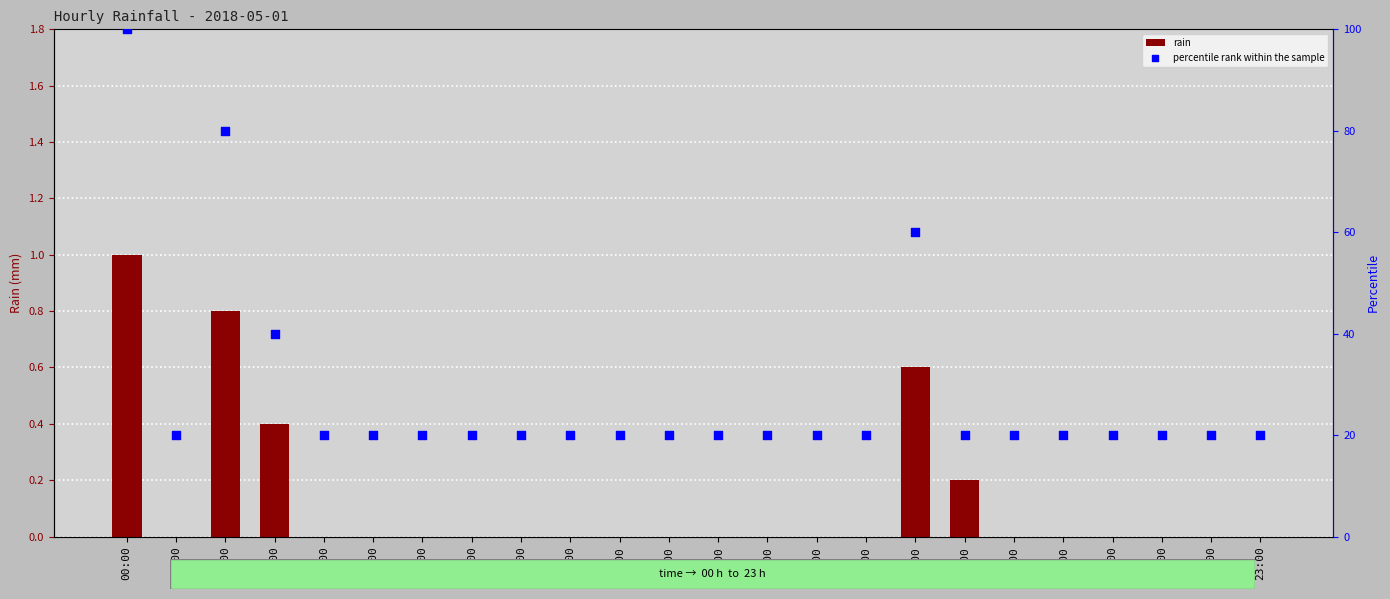

At how many categories does at least one series exceed 13?

24